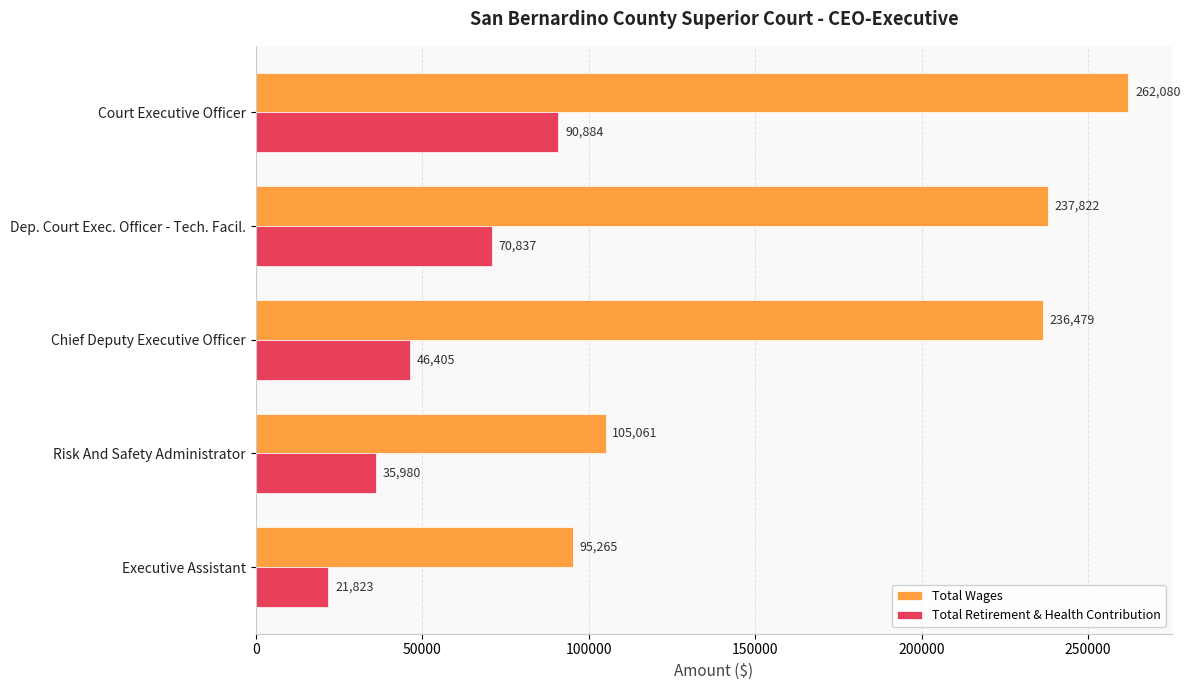

True or false: Total Retirement & Health Contribution has a value of 35980 at Risk And Safety Administrator.

True